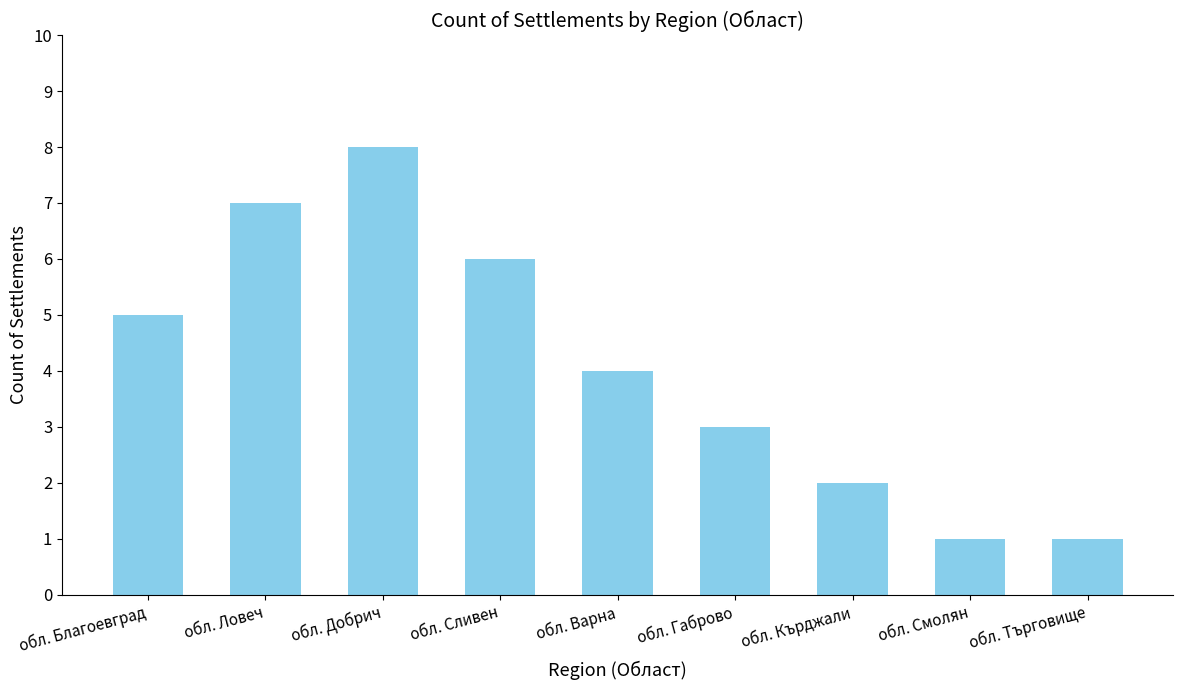

What is the change in value from обл. Благоевград to обл. Варна?

-1